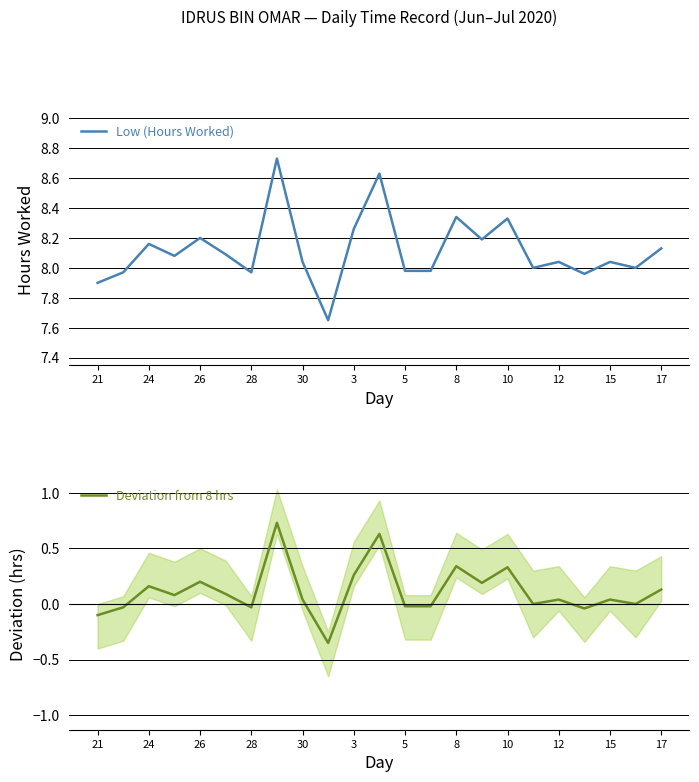

How many interior local peaks does the Deviation from 8 hrs series have?

8